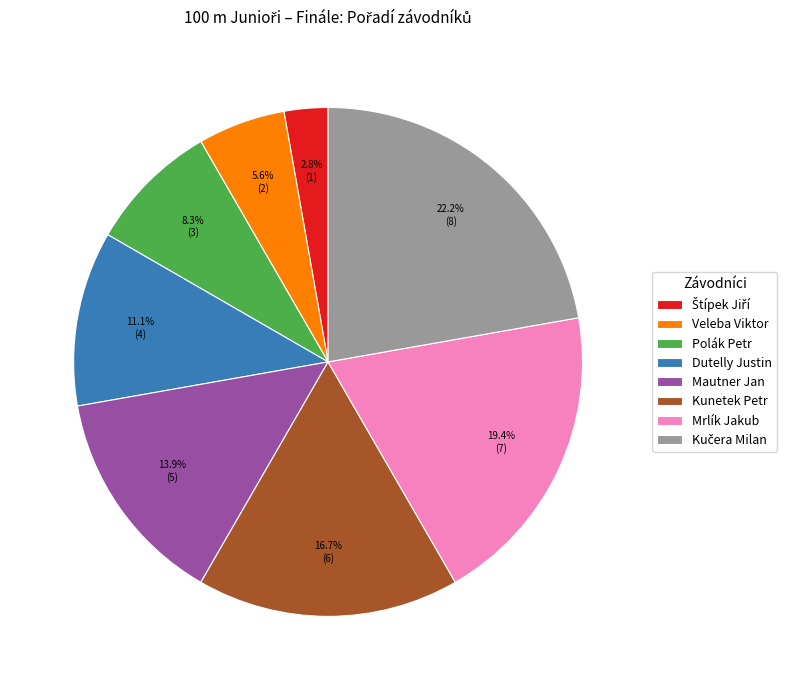

What percentage is NOT represented by Polák Petr?

91.7%